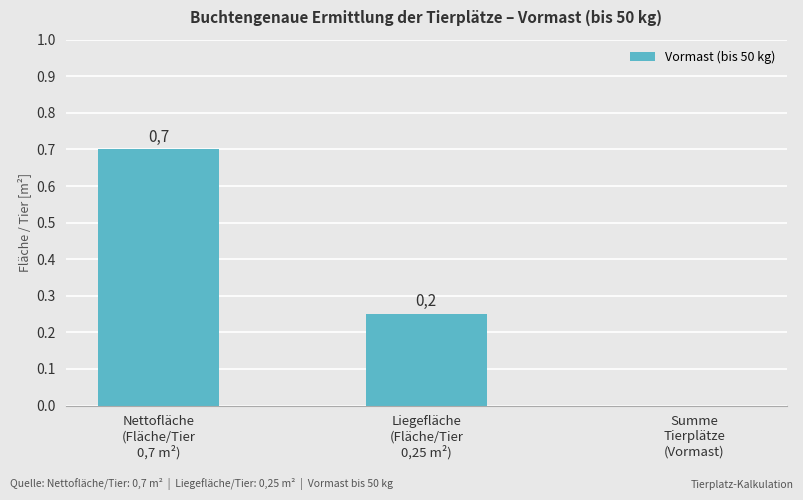

What is the value of the 2nd bar from the left?

0.2